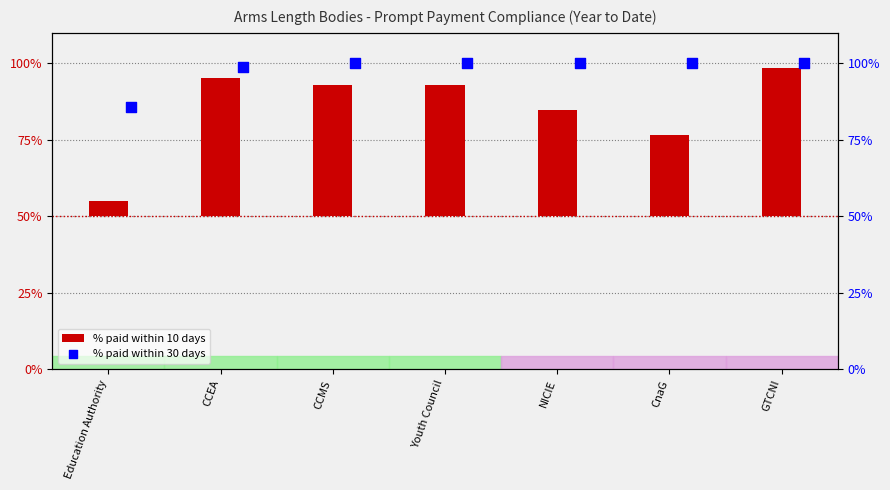

Which series reaches the maximum Y coordinate?

% paid within 30 days